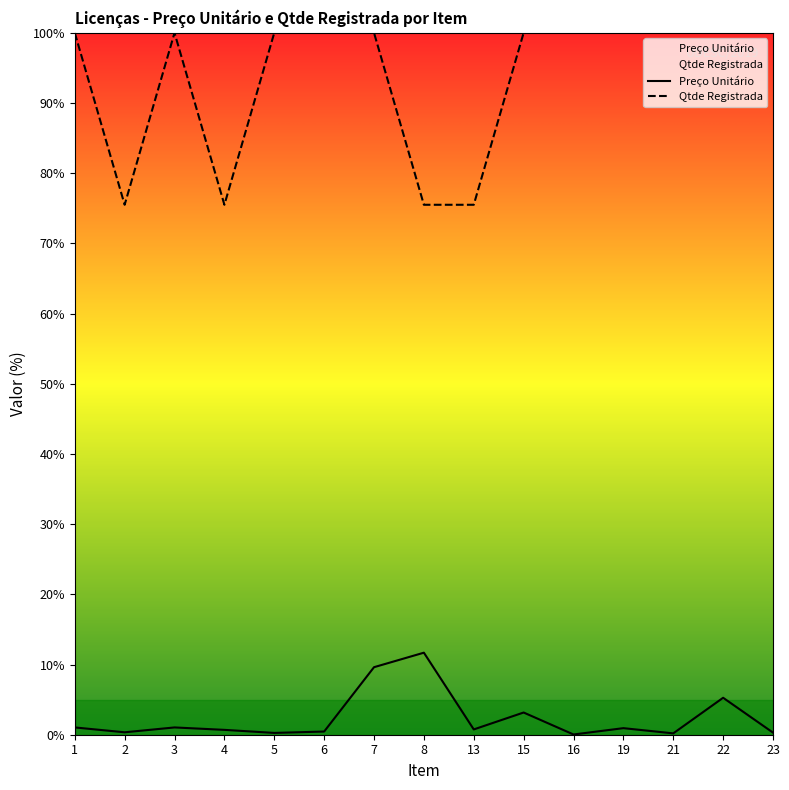

Reading left to right, extract all data points from this chart.

Preço Unitário: 1.0	0.3	1.0	0.7	0.3	0.5	9.6	11.7	0.8	3.2	0.0	0.9	0.2	5.3	0.3
Qtde Registrada: 100.0	75.5	100.0	75.5	100.0	100.0	100.0	75.5	75.5	100.0	100.0	100.0	100.0	100.0	100.0